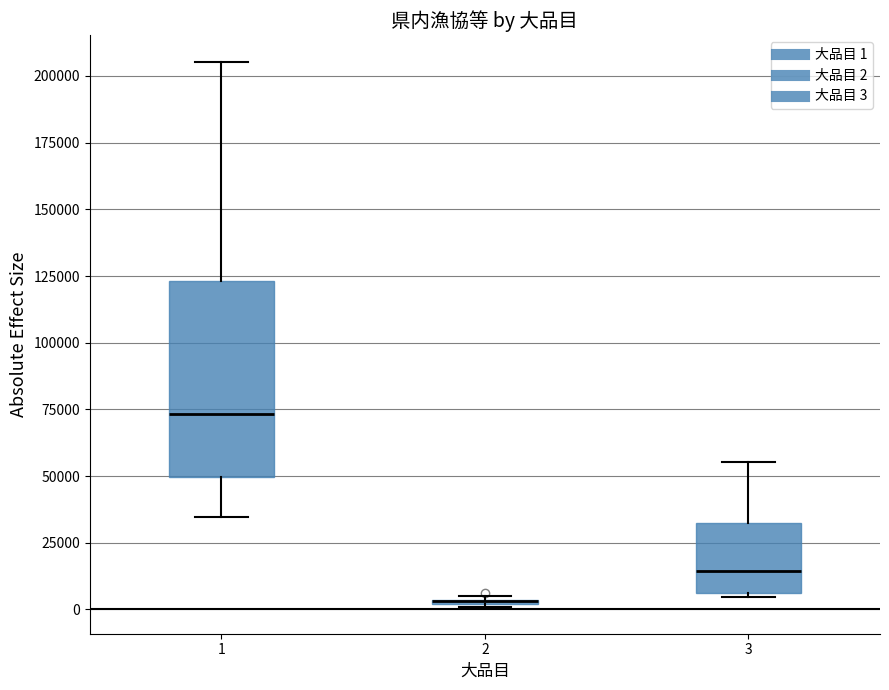

Where is the upper edge of the box at x = 2 on the y-axis? The values are not printed on the chart, so give them approximately, as read against the axis.

5000